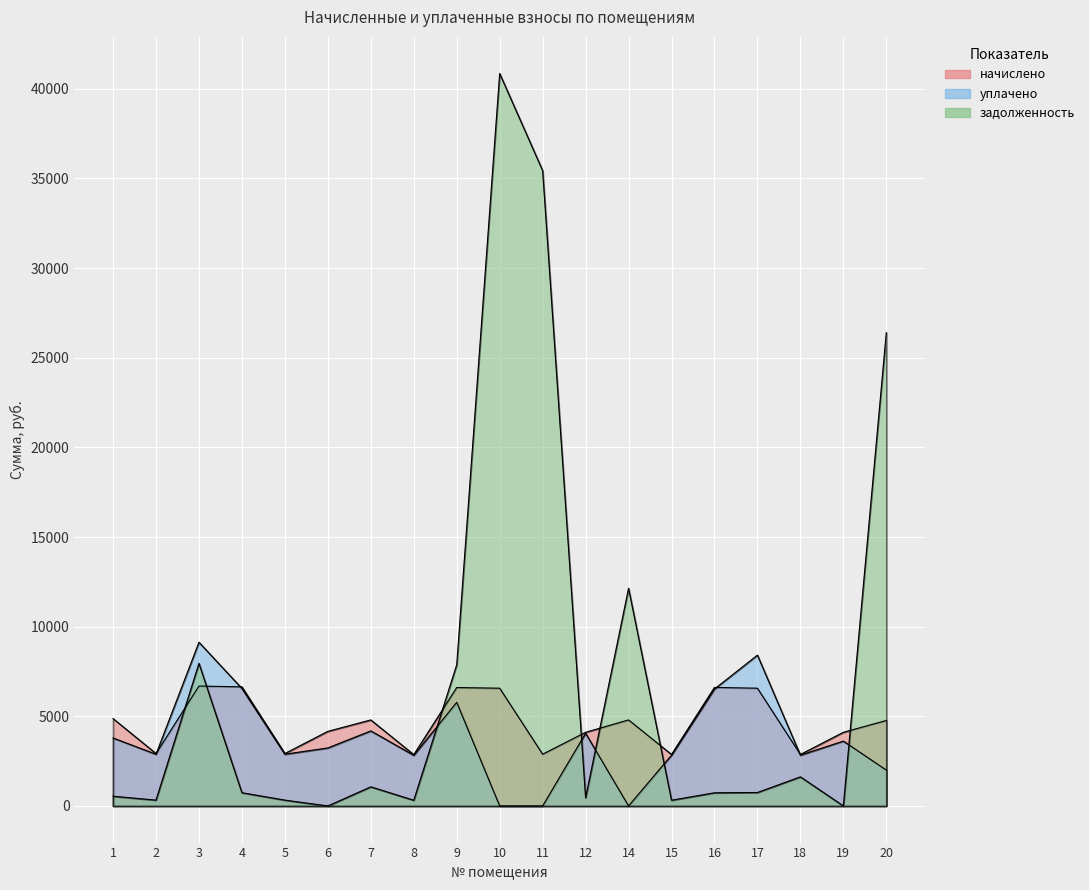

At which label does задолженность reach its minimum?

6